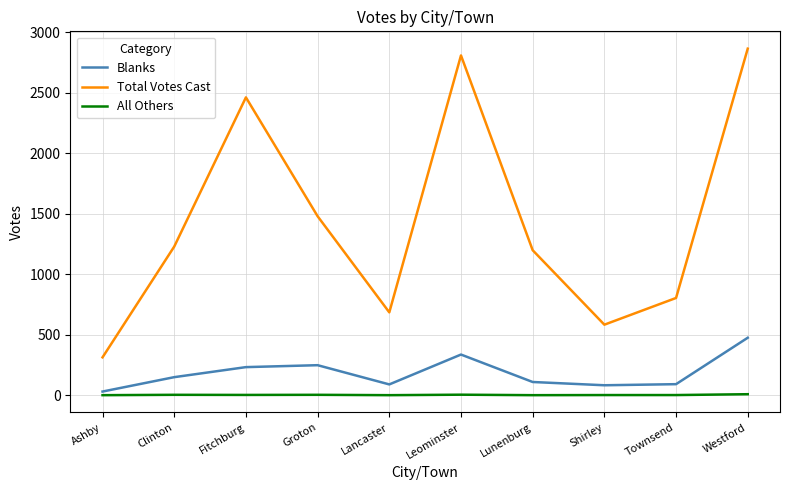

What is the sum of all All Others values?

22